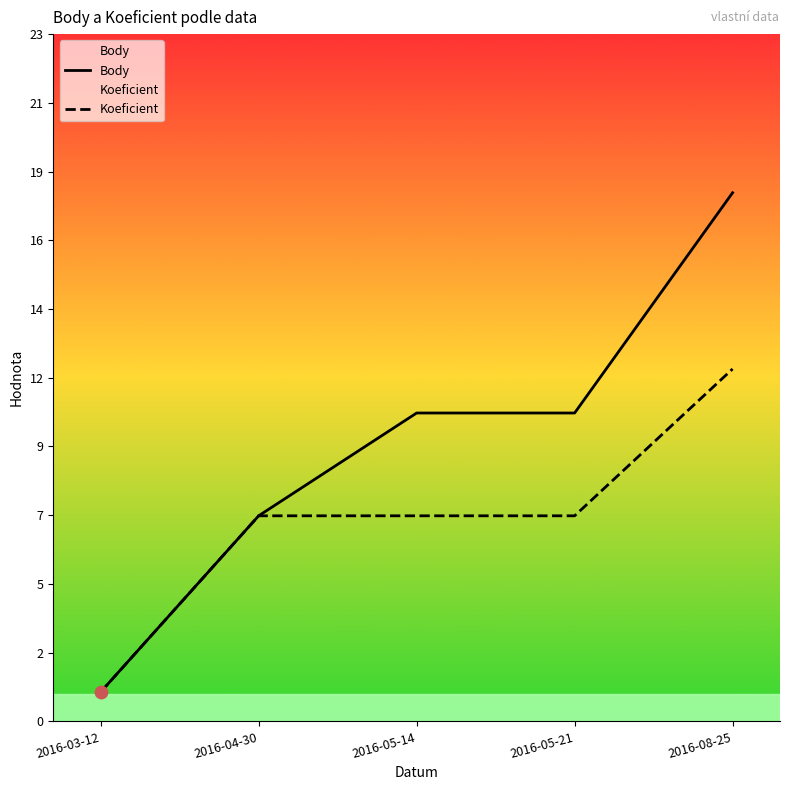

At how many categories does at least one series exceed 11?

1